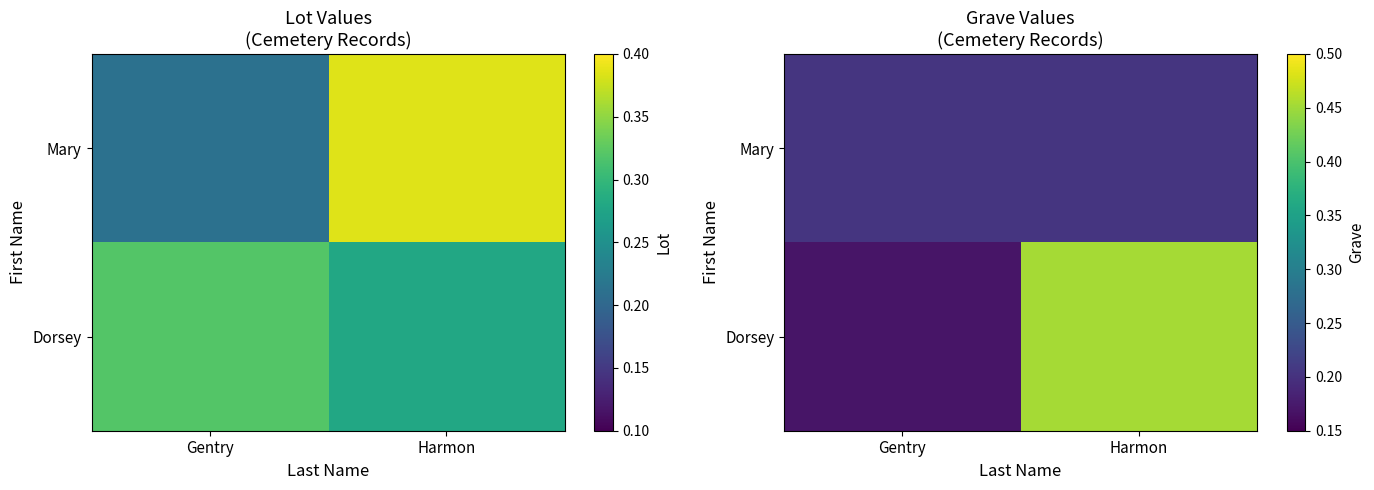

What is the total value across all series at Gentry?

0.4